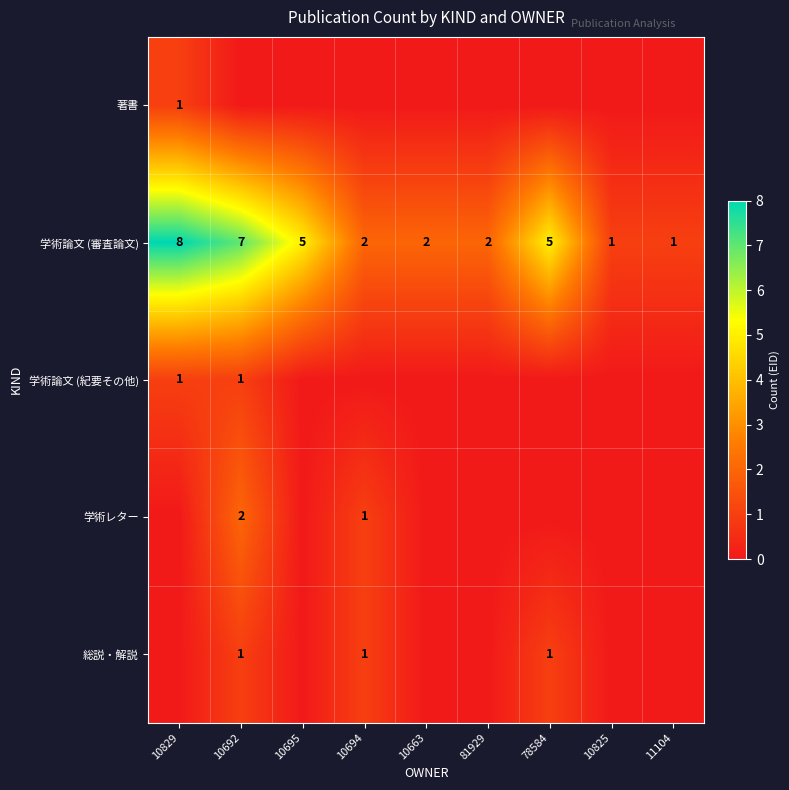

The value of 学術論文 (審査論文) at 10663 is 3. True or false?

False